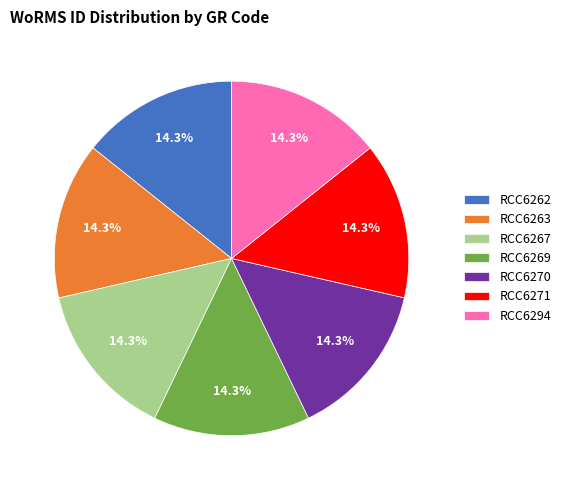

To the nearest percent, what is the average slice percentage?

14%